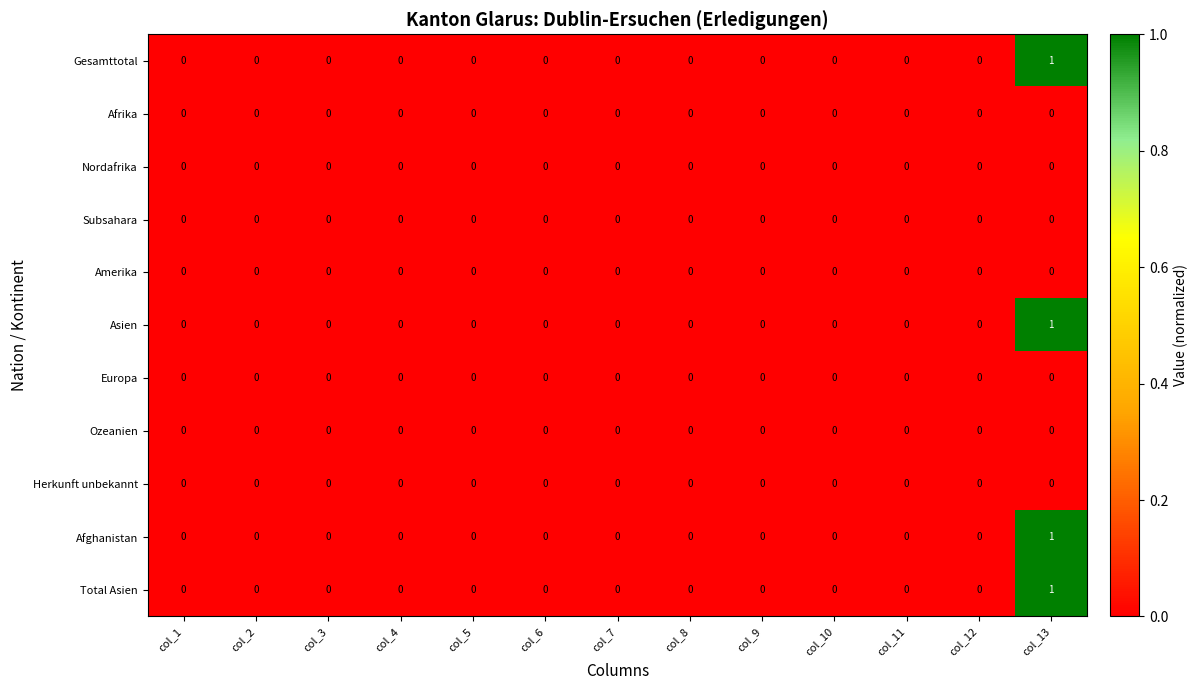

The Gesamttotal series shows -1 at col_7. True or false?

False